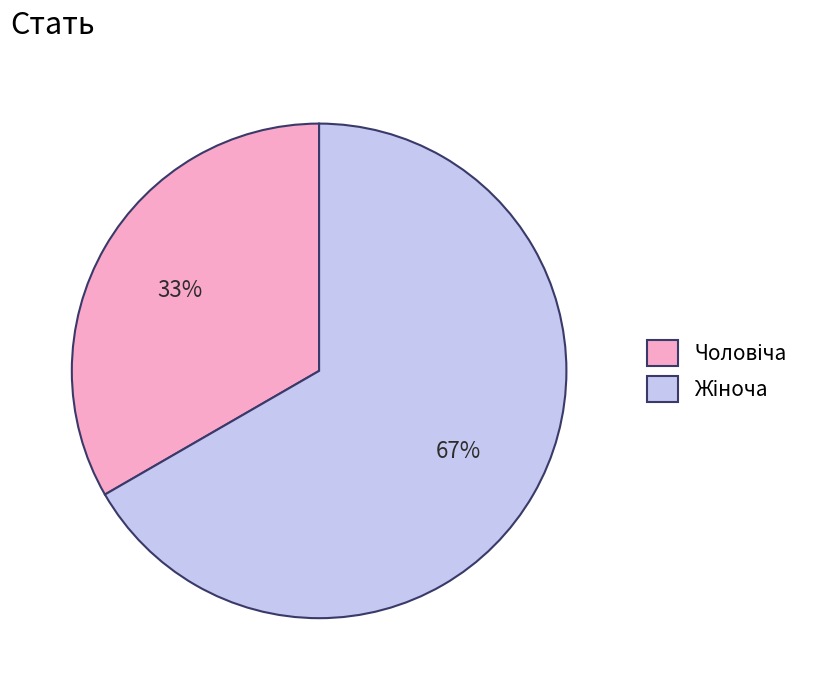

To the nearest percent, what is the average slice percentage?

50%